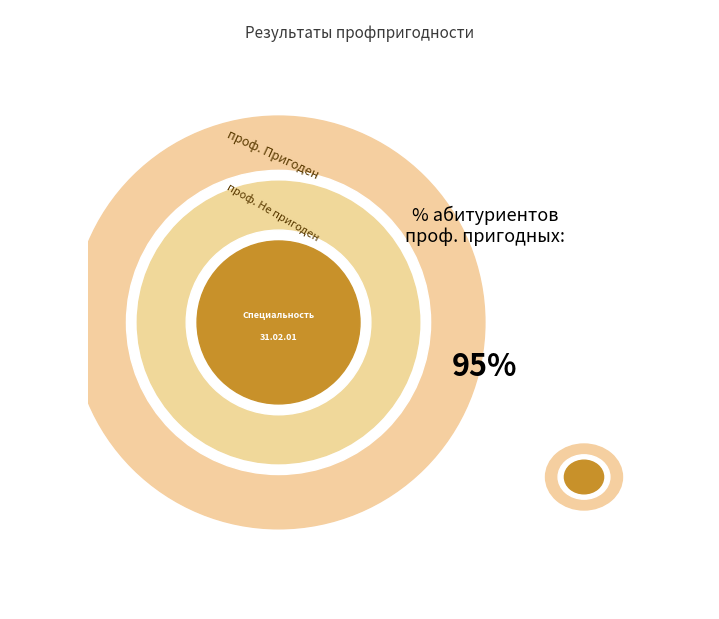

What percentage do проф. Не пригоден and проф. Пригоден together represent?

100.0%